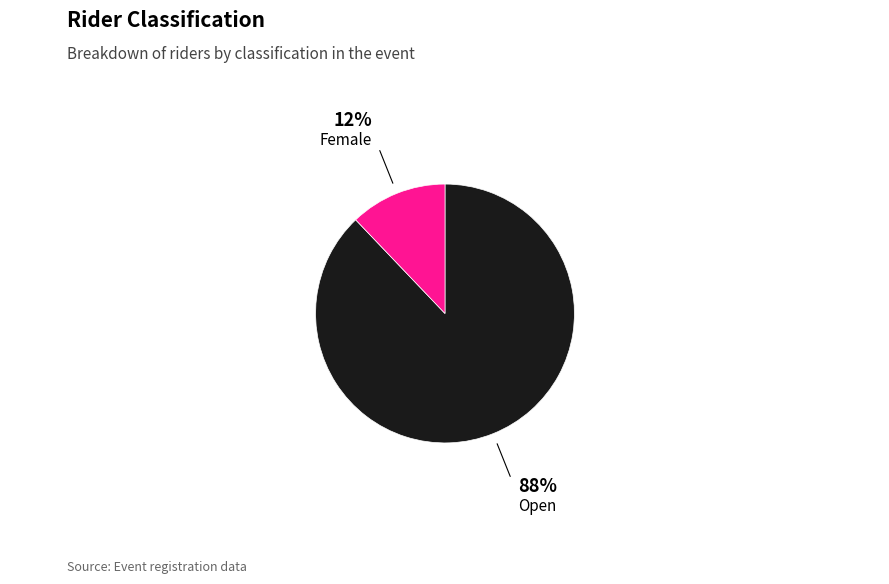

Does any single category account for the majority?

Yes